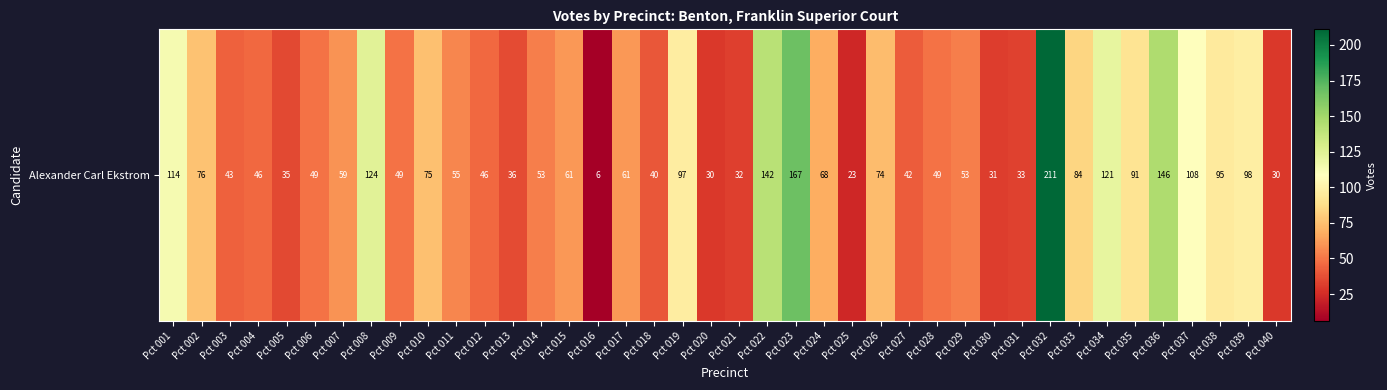

True or false: the data shows 211 at Pct 032.

True